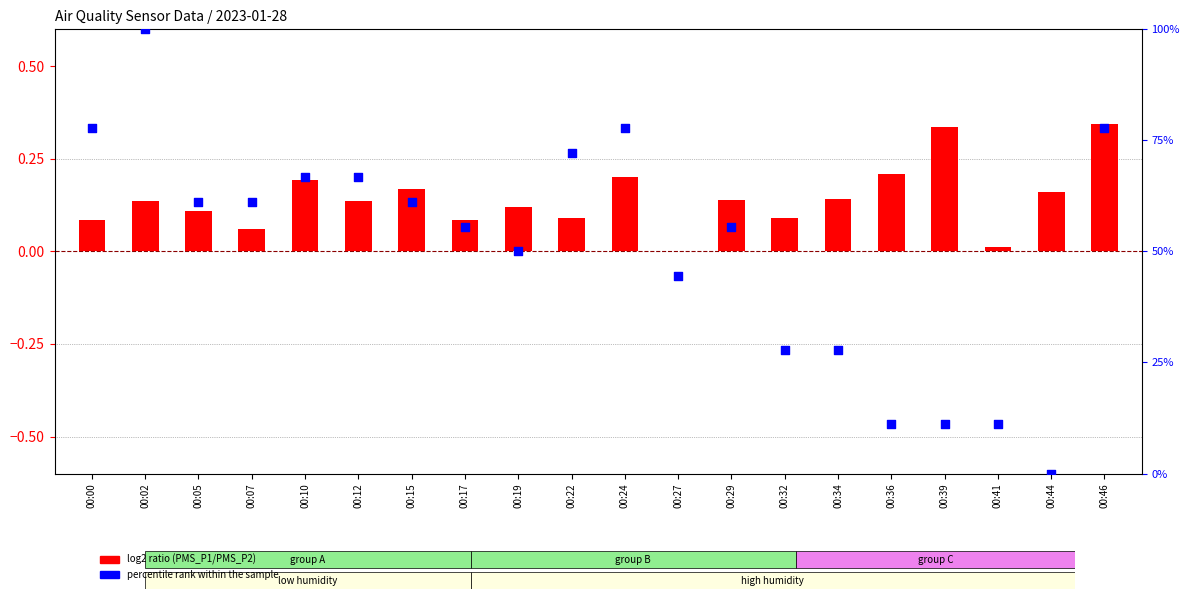

What are all the series names shown in the legend?

log2 ratio (PMS_P1/PMS_P2), percentile rank within the sample